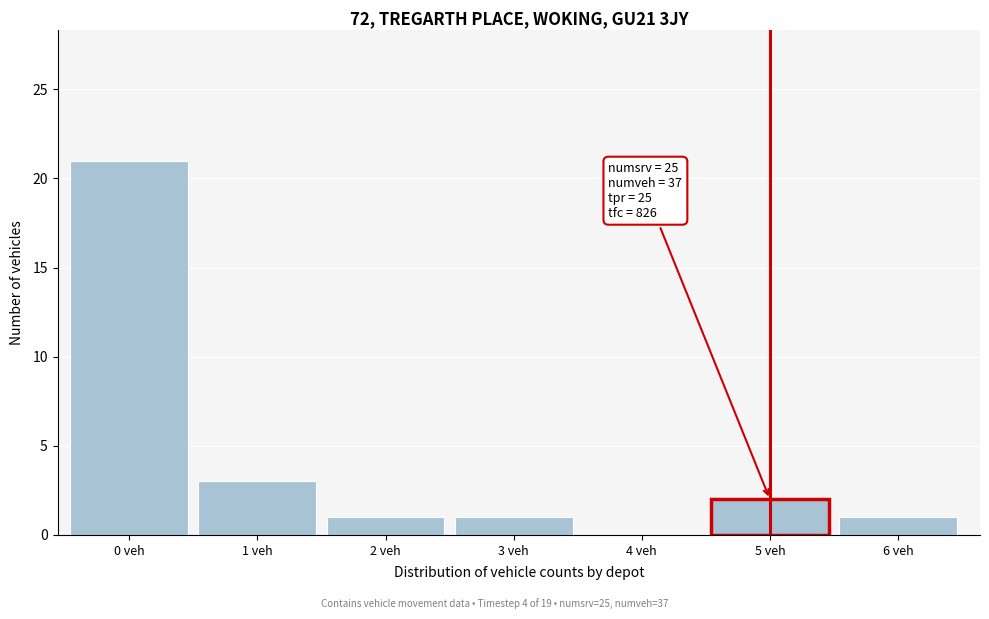

Reading left to right, what are all the values shown in this chart?

0 veh=21	1 veh=3	2 veh=1	3 veh=1	4 veh=0	5 veh=2	6 veh=1